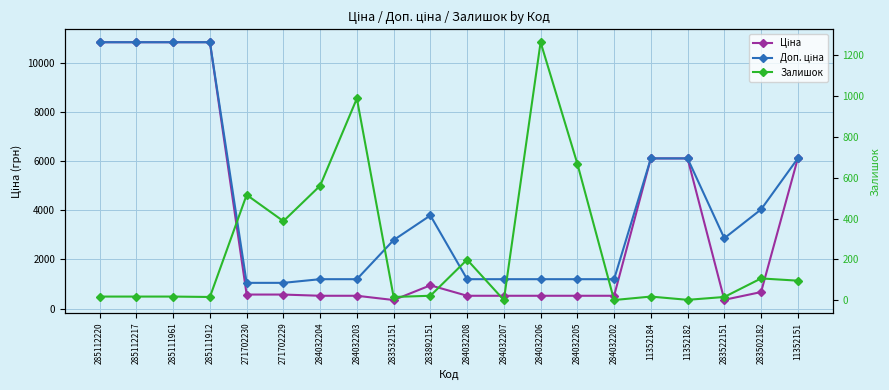

Is the value of Ціна at 285112220 greater than the value of Доп. ціна at 284032206?

Yes